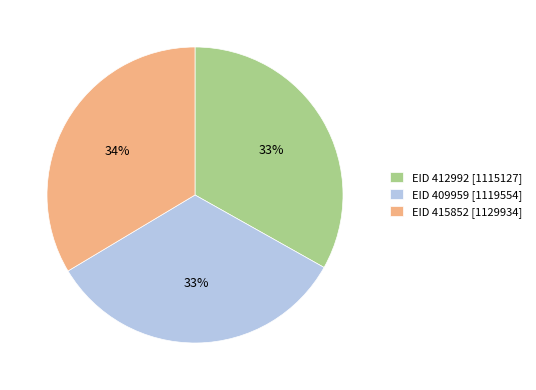

How many slices are in this pie chart?

3